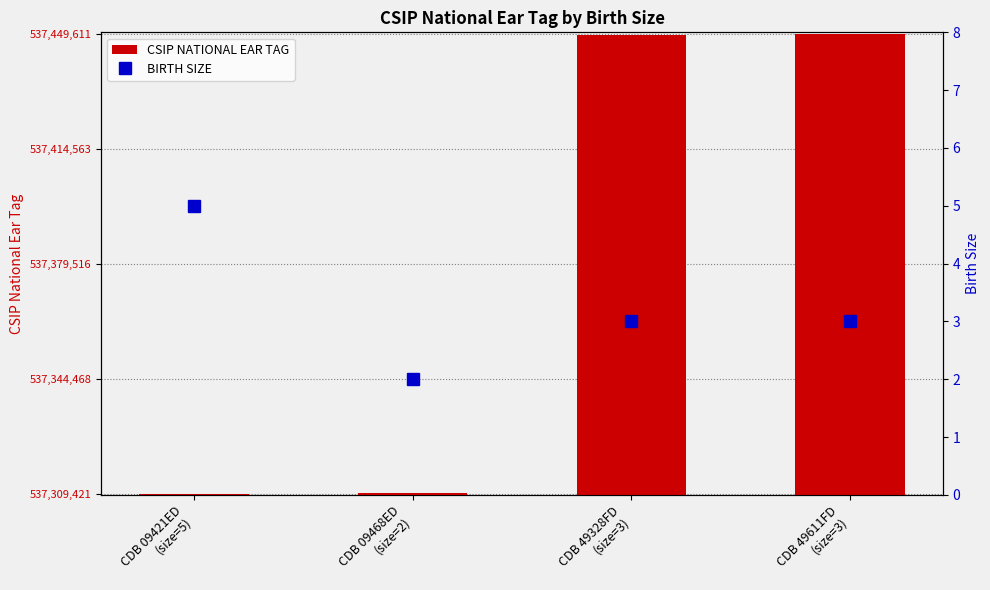

Where is BIRTH SIZE nearest to the value 3?

CDB 49328FD
(size=3)